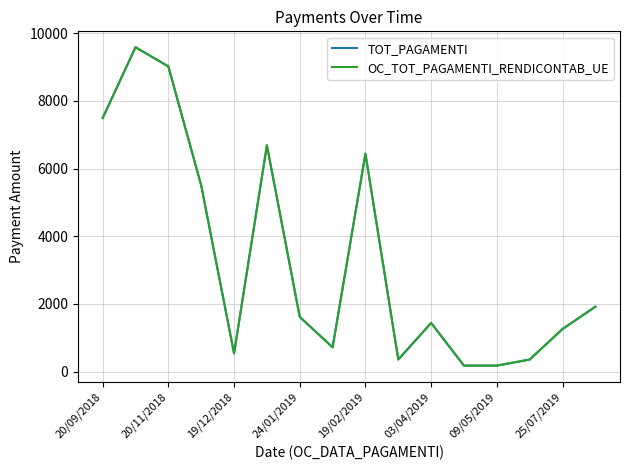

True or false: TOT_PAGAMENTI and OC_TOT_PAGAMENTI_RENDICONTAB_UE intersect in this chart.

False